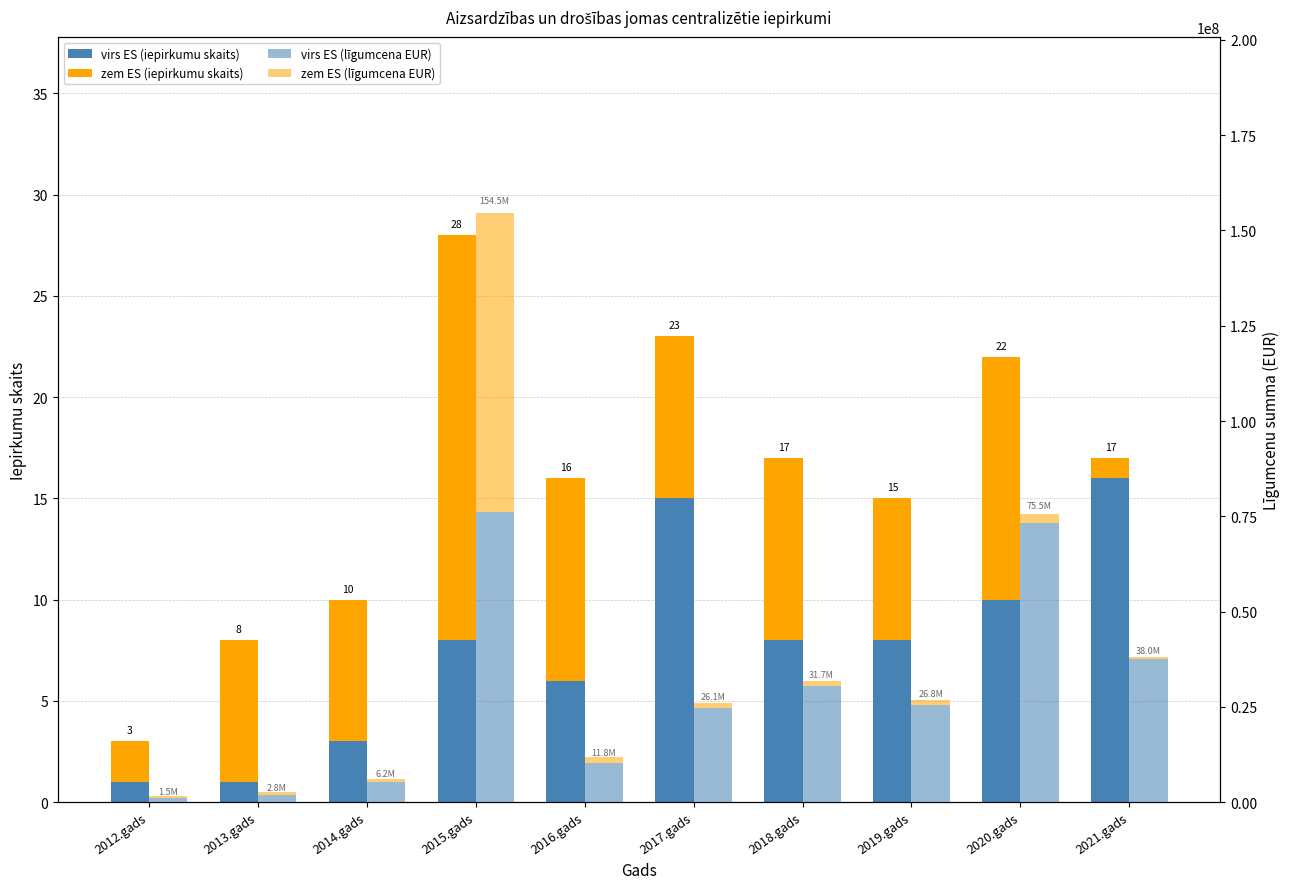

How many values in the virs ES (iepirkumu skaits) series are below 8?

4